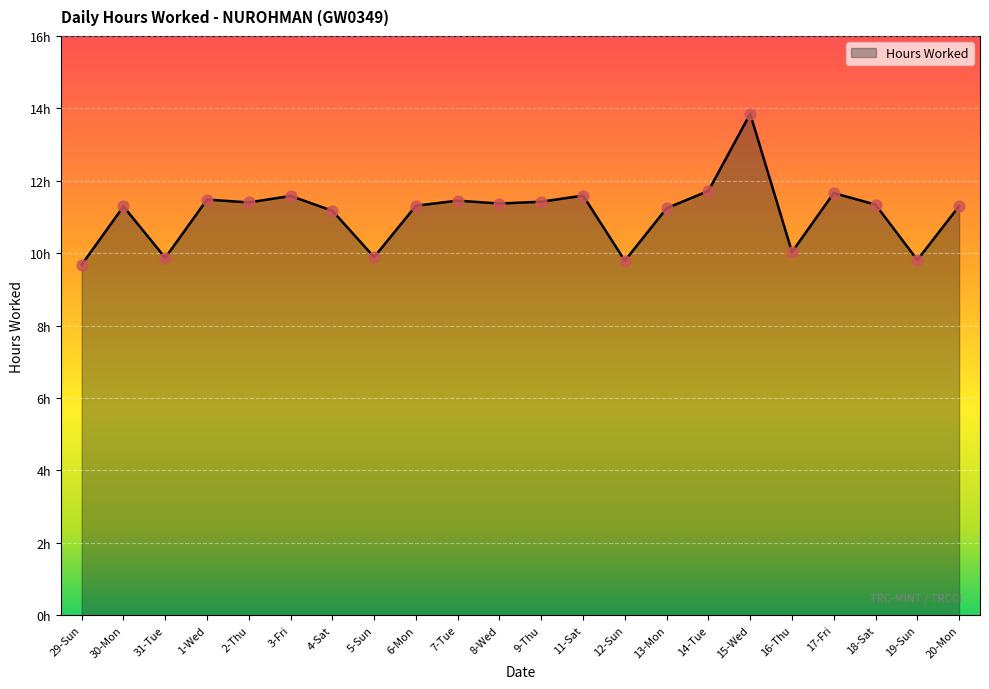

Between 8-Wed and 4-Sat, which is larger?

8-Wed